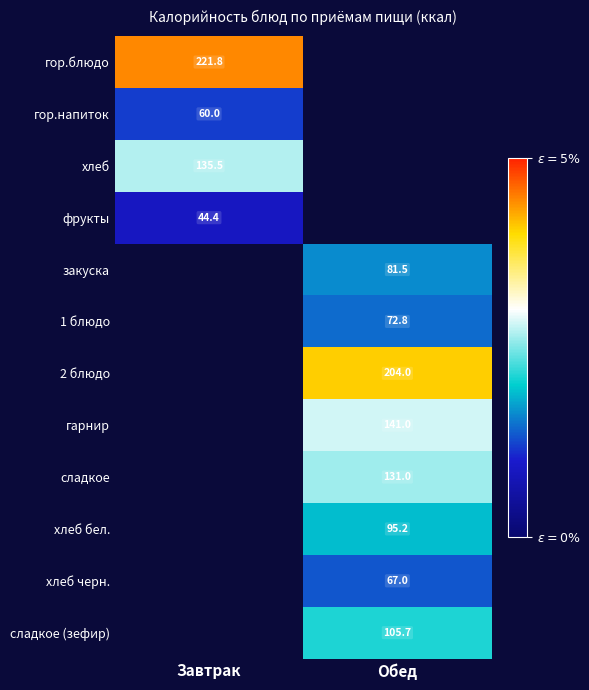

Which category has the highest value across all series?

Завтрак